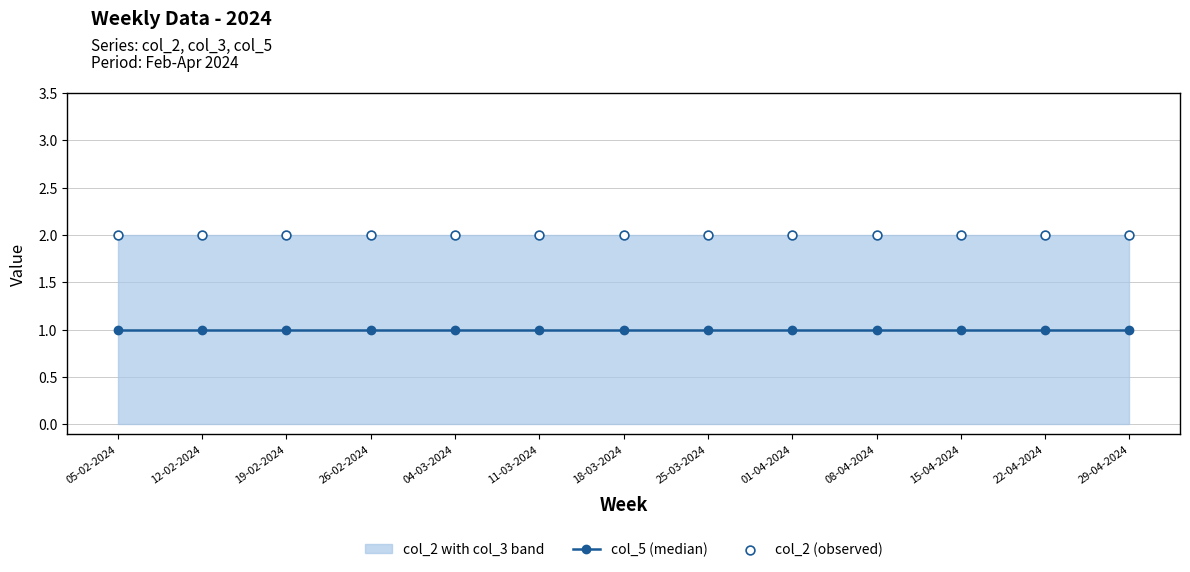

Which series reaches the maximum Y coordinate?

col_2 (observed)